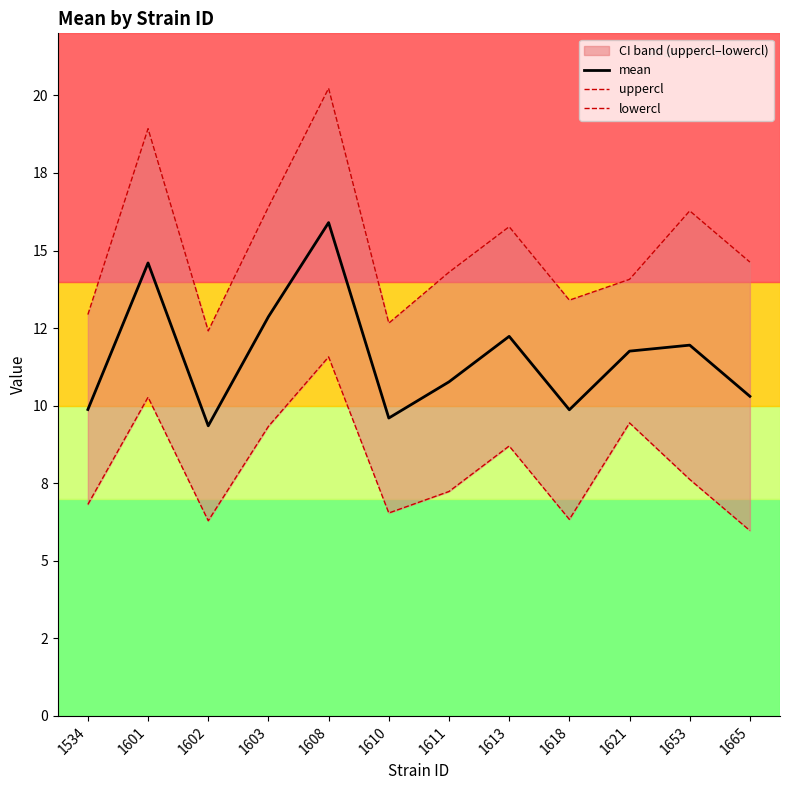

True or false: lowercl and uppercl intersect in this chart.

False